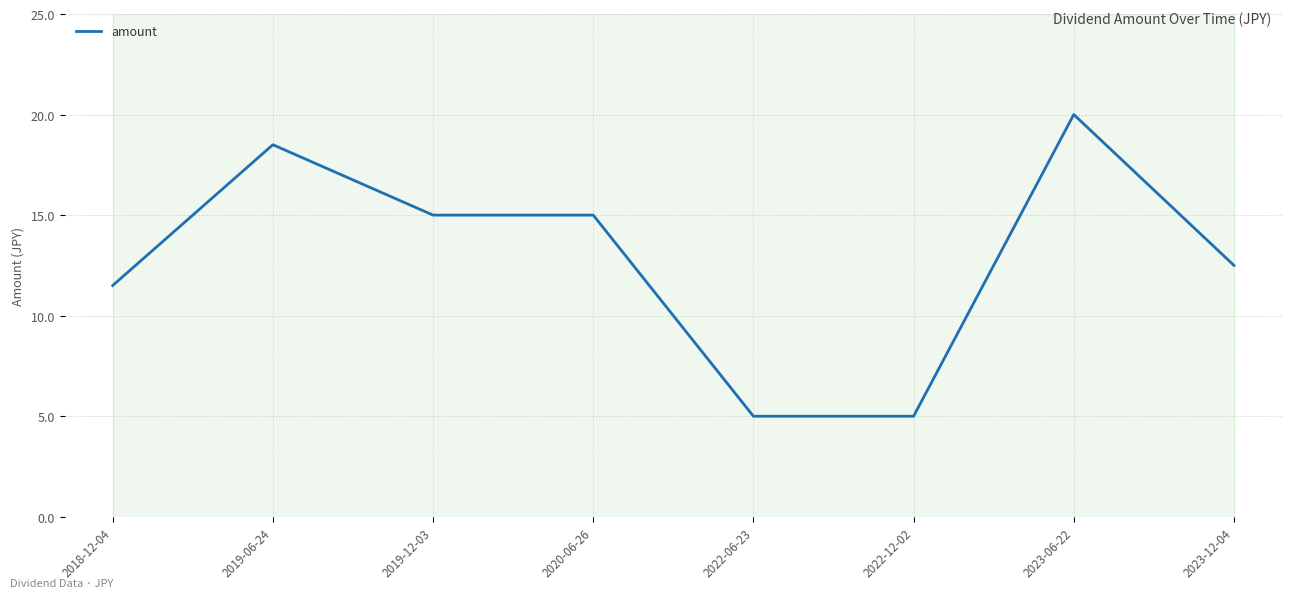

At which category does the data reach its first local peak?

2019-06-24